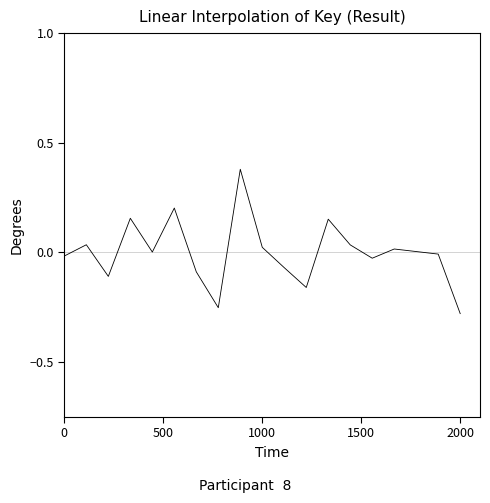

What is the difference between the maximum and minimum values?

0.7